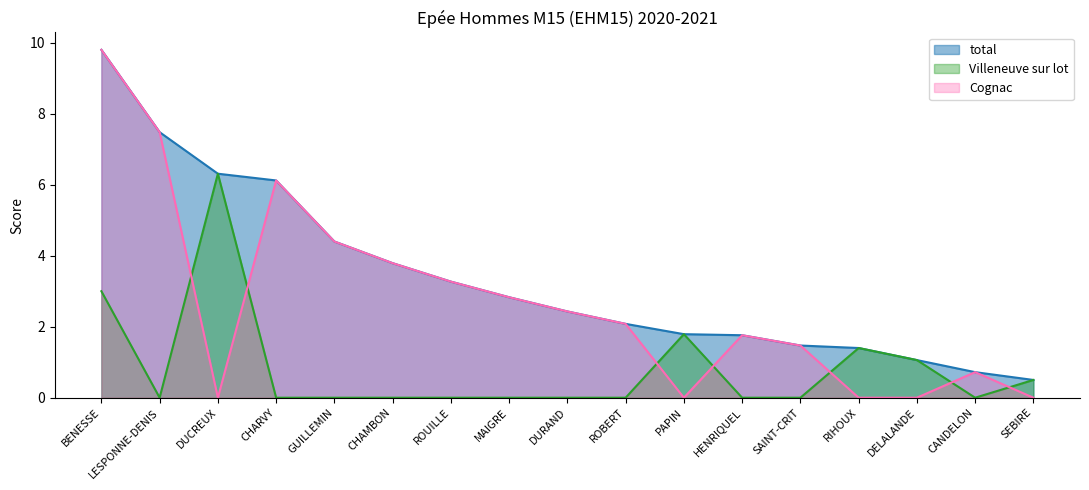

Reading right to left, transcribe all the data shown in this chart.

total: 0.5	0.7	1.1	1.4	1.5	1.8	1.8	2.1	2.4	2.8	3.3	3.8	4.4	6.1	6.3	7.5	9.8
Villeneuve sur lot: 0.5	0.0	1.1	1.4	0.0	0.0	1.8	0.0	0.0	0.0	0.0	0.0	0.0	0.0	6.3	0.0	3.0
Cognac: 0.0	0.7	0.0	0.0	1.5	1.8	0.0	2.1	2.4	2.8	3.3	3.8	4.4	6.1	0.0	7.5	9.8